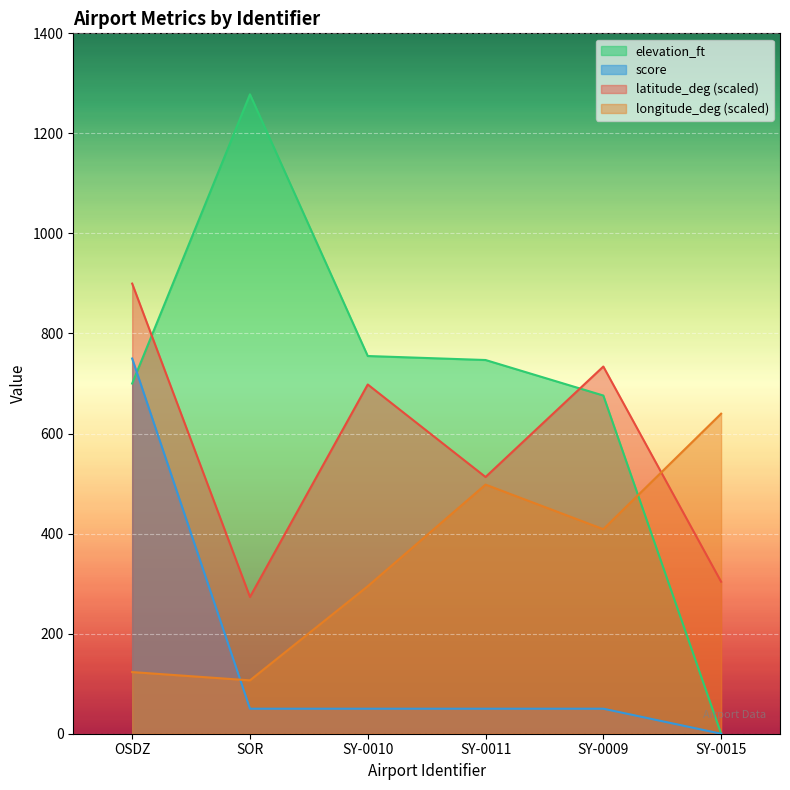

Which series has the largest total across all categories?

elevation_ft